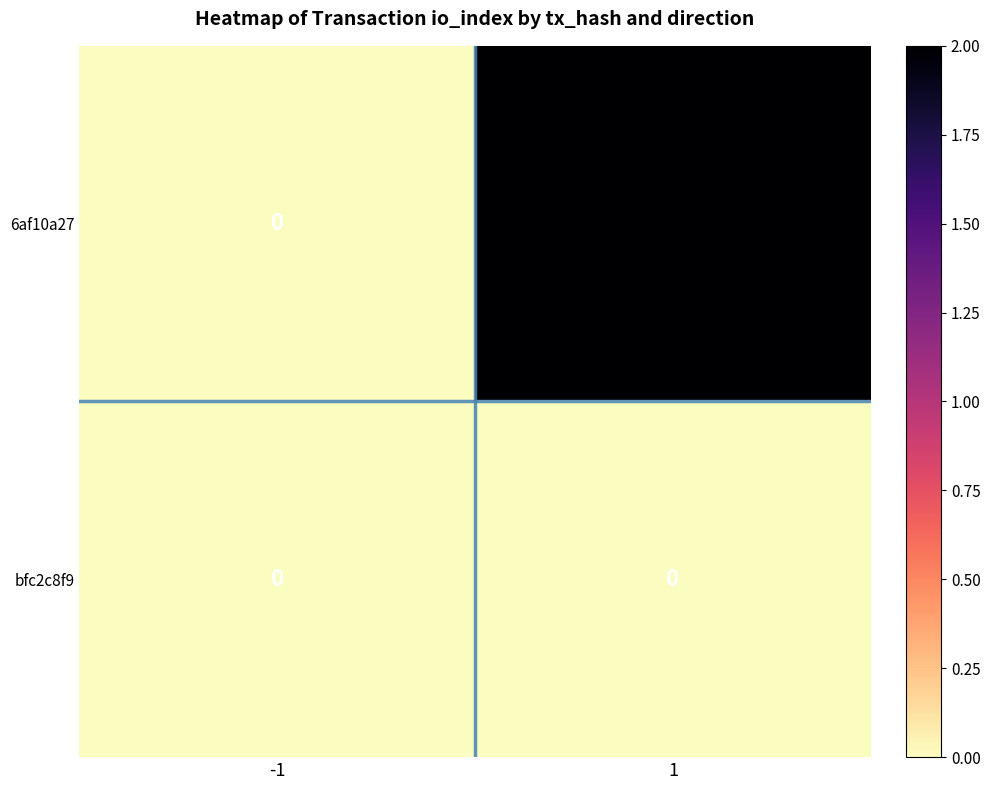

Reading left to right, transcribe all the data shown in this chart.

6af10a27: 0	2
bfc2c8f9: 0	0